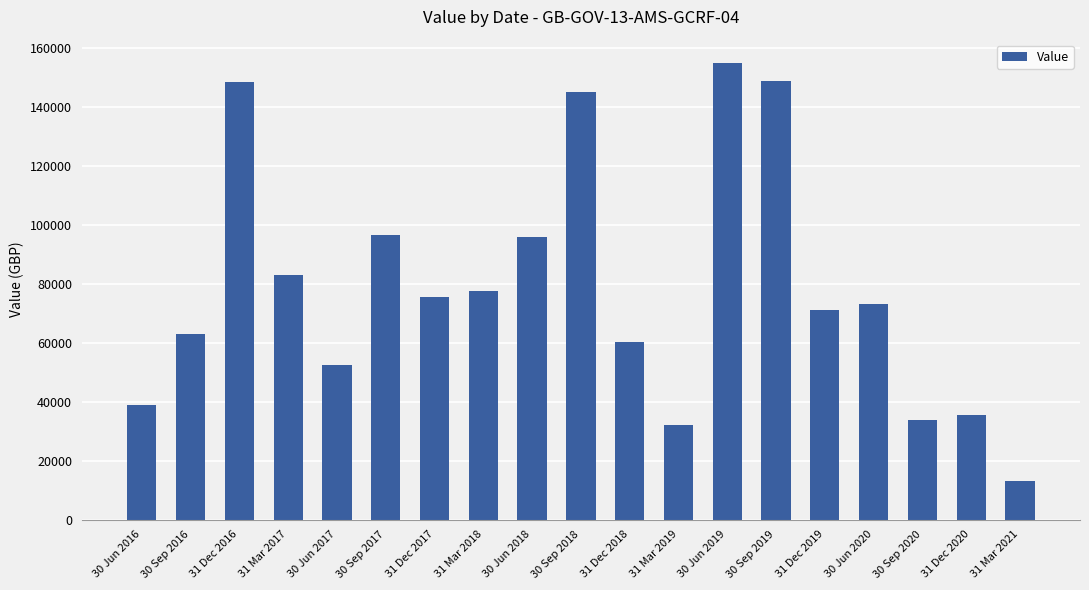

Which has a higher value, 31 Mar 2019 or 30 Jun 2016?

30 Jun 2016